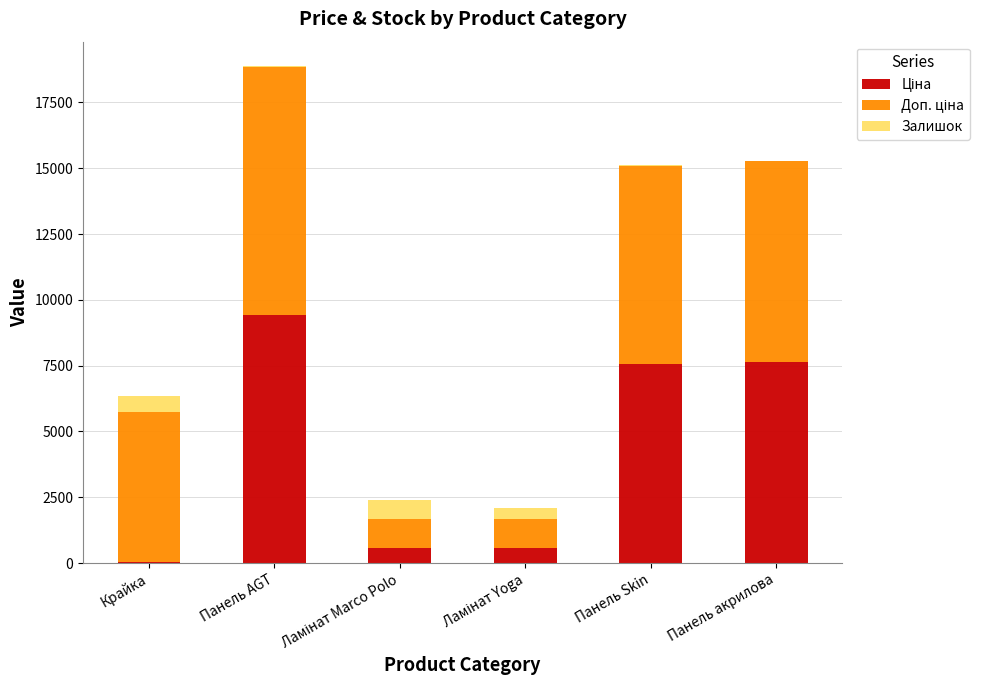

At which category is the sum across all series the highest?

Панель AGT